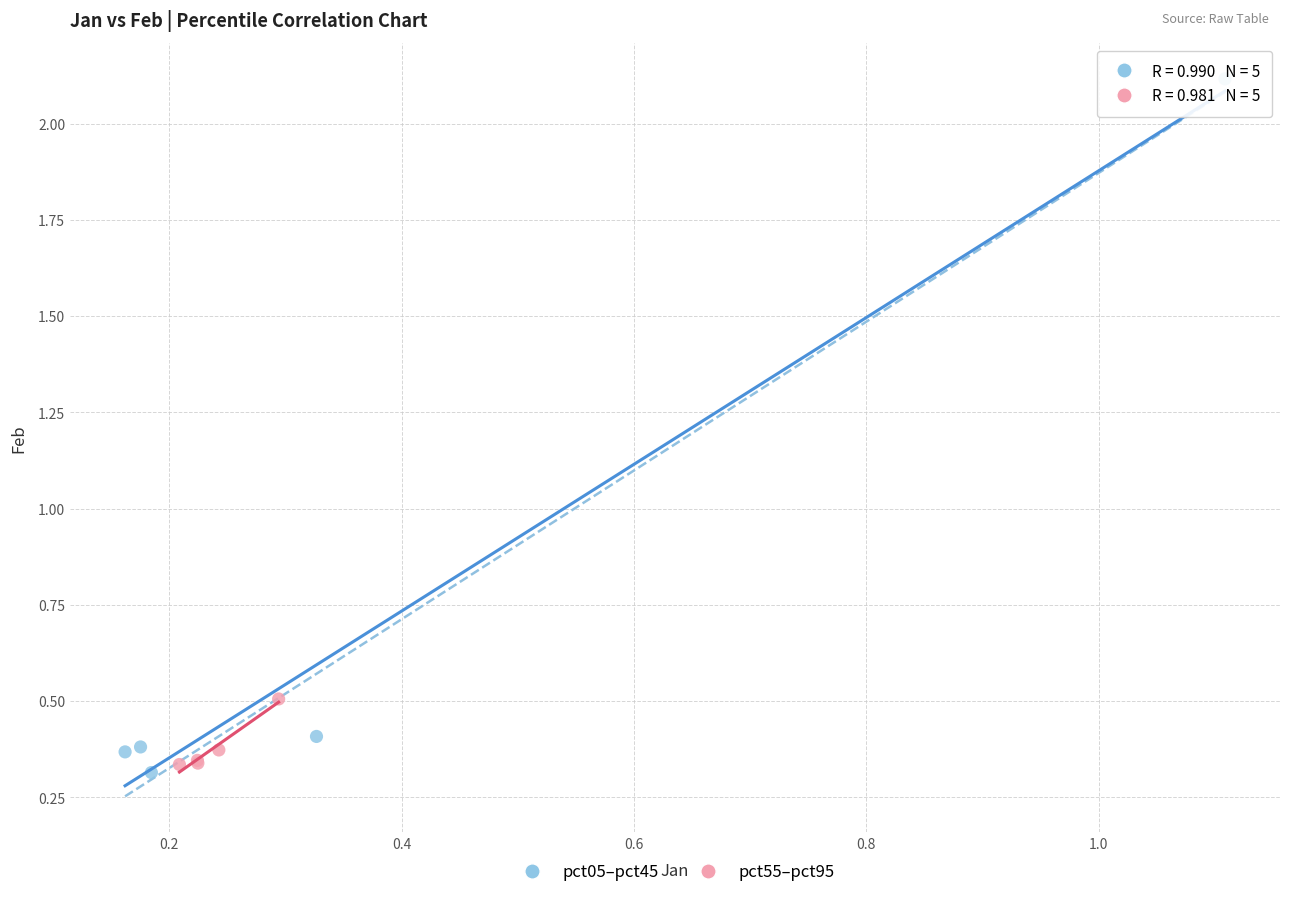

Which series has the widest spread of Y values?

pct05–pct45